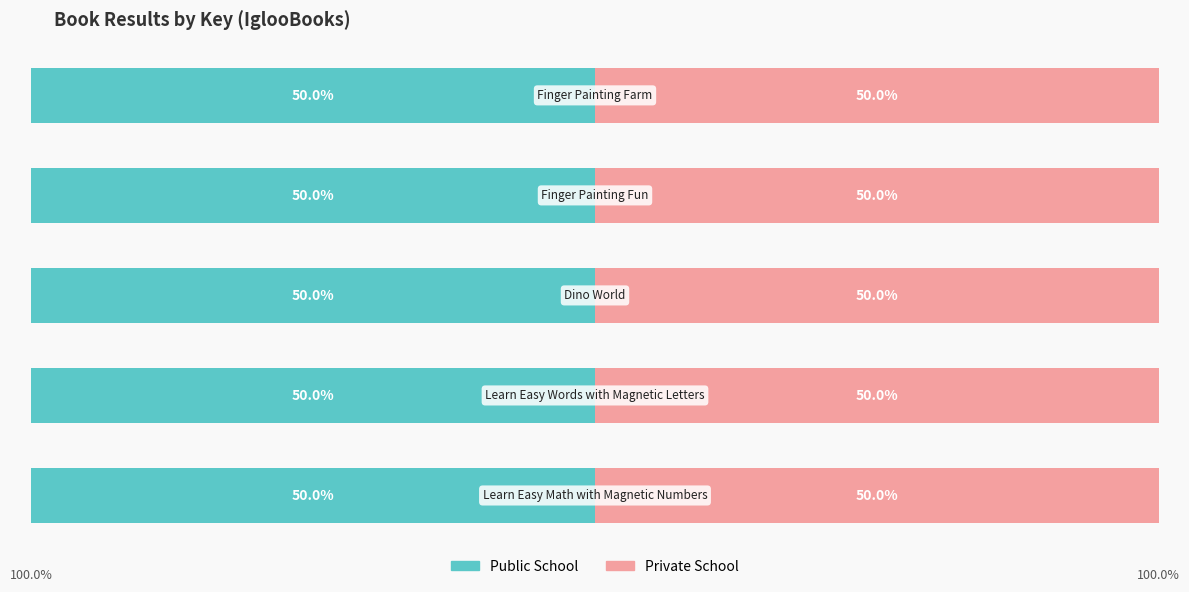

How many categories are shown in the chart?

5